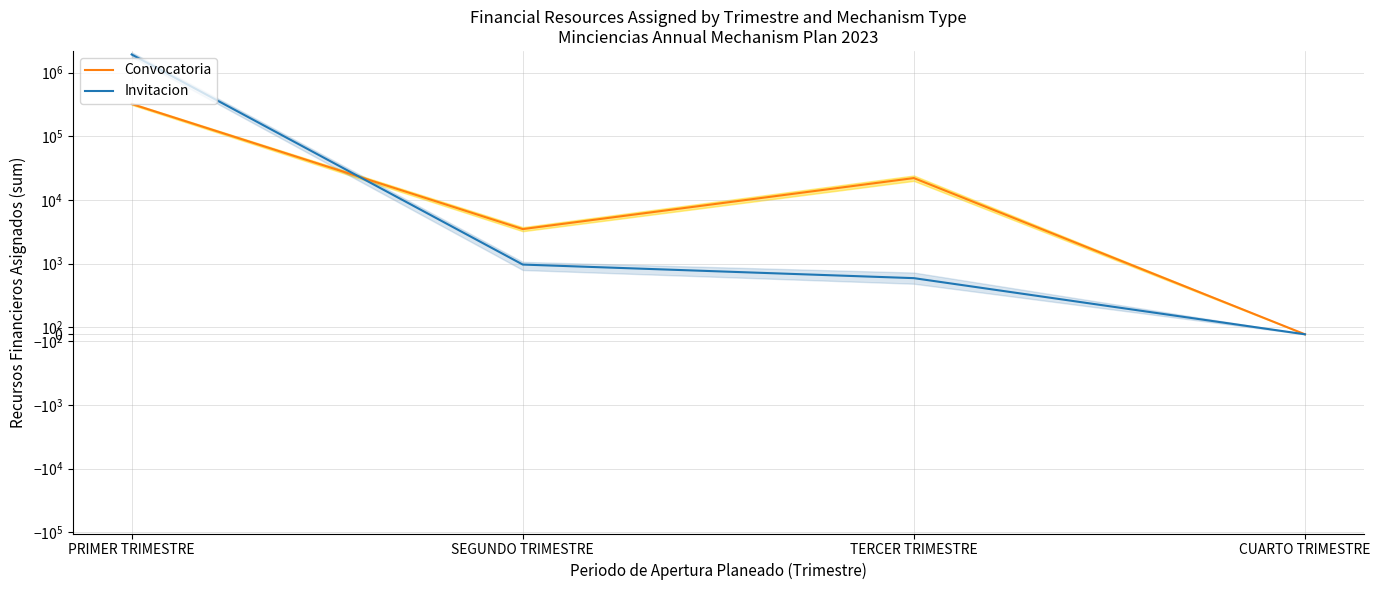

Which series has the widest spread of values?

Invitacion